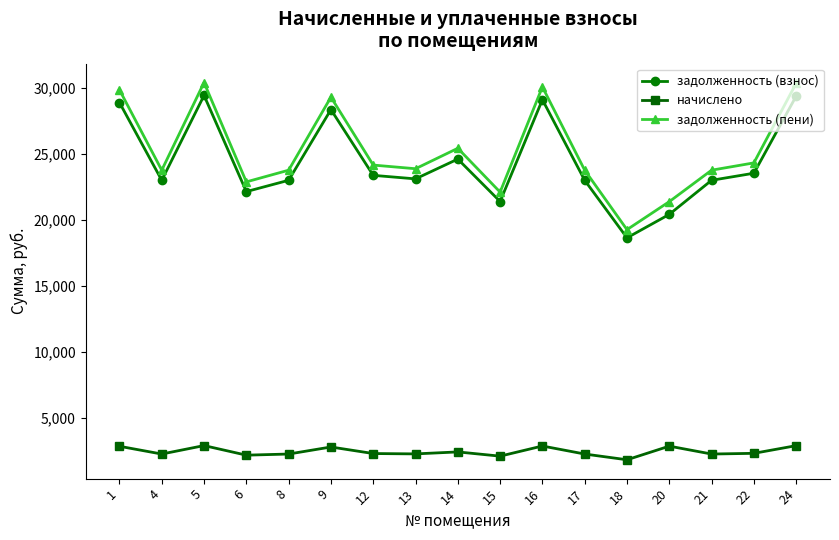

How many lines are shown in the chart?

3